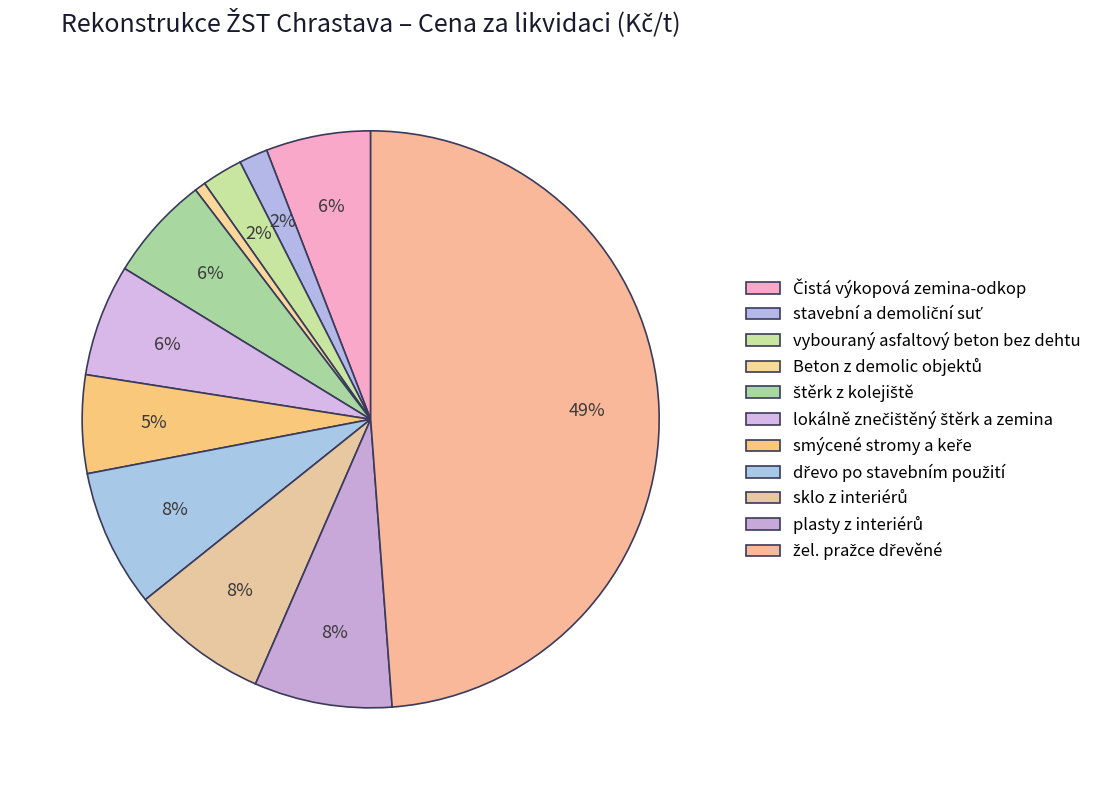

Do vybouraný asfaltový beton bez dehtu and Čistá výkopová zemina-odkop together represent more than half of the pie?

No